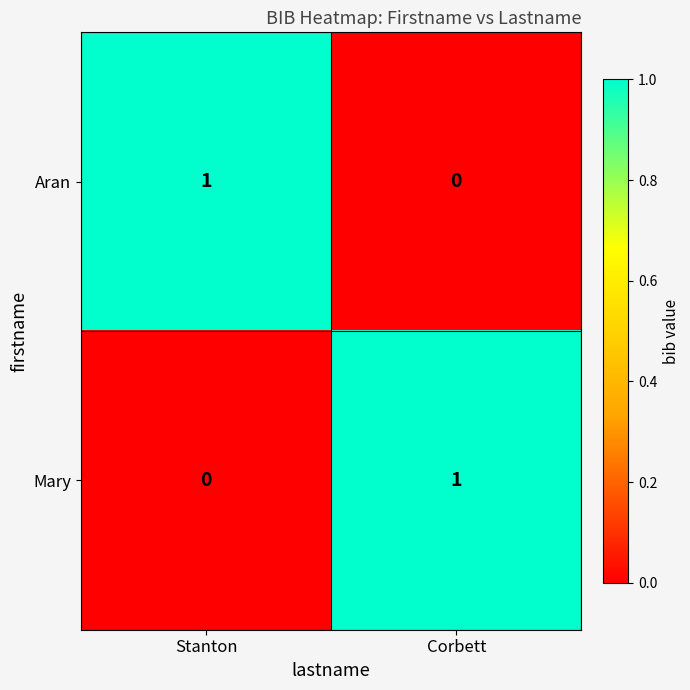

Which category has the highest value in the Aran series?

Stanton